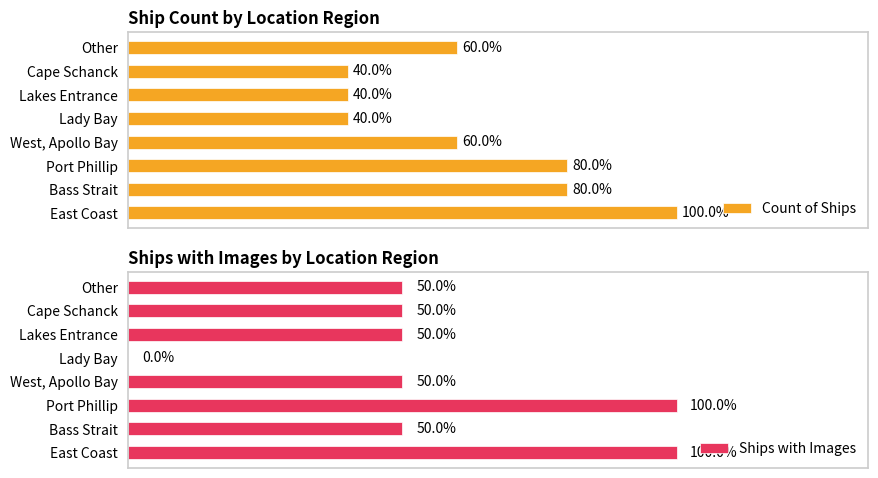

Which series has the widest spread of values?

Count of Ships